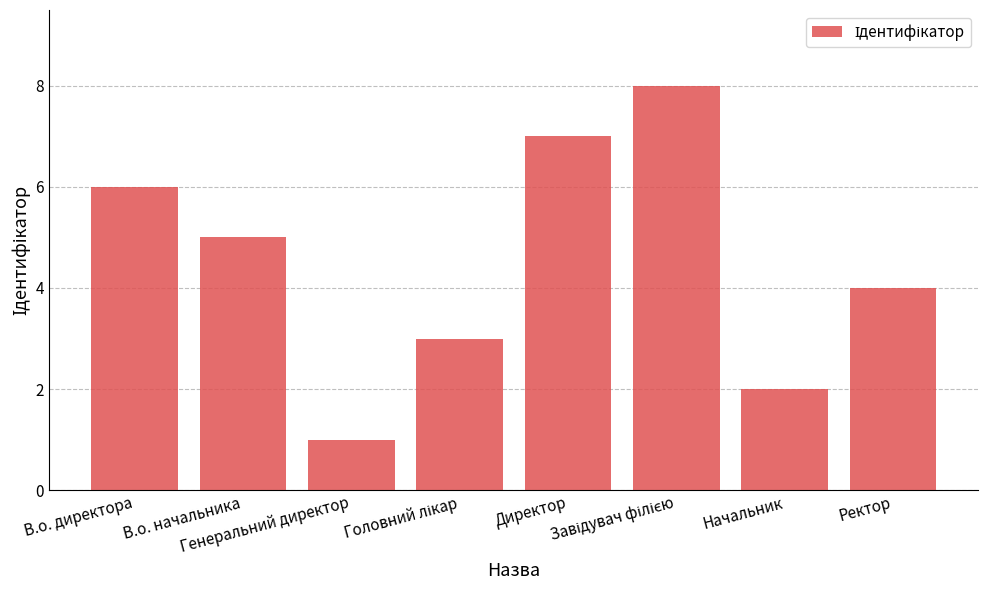

What is the greatest value displayed?

8